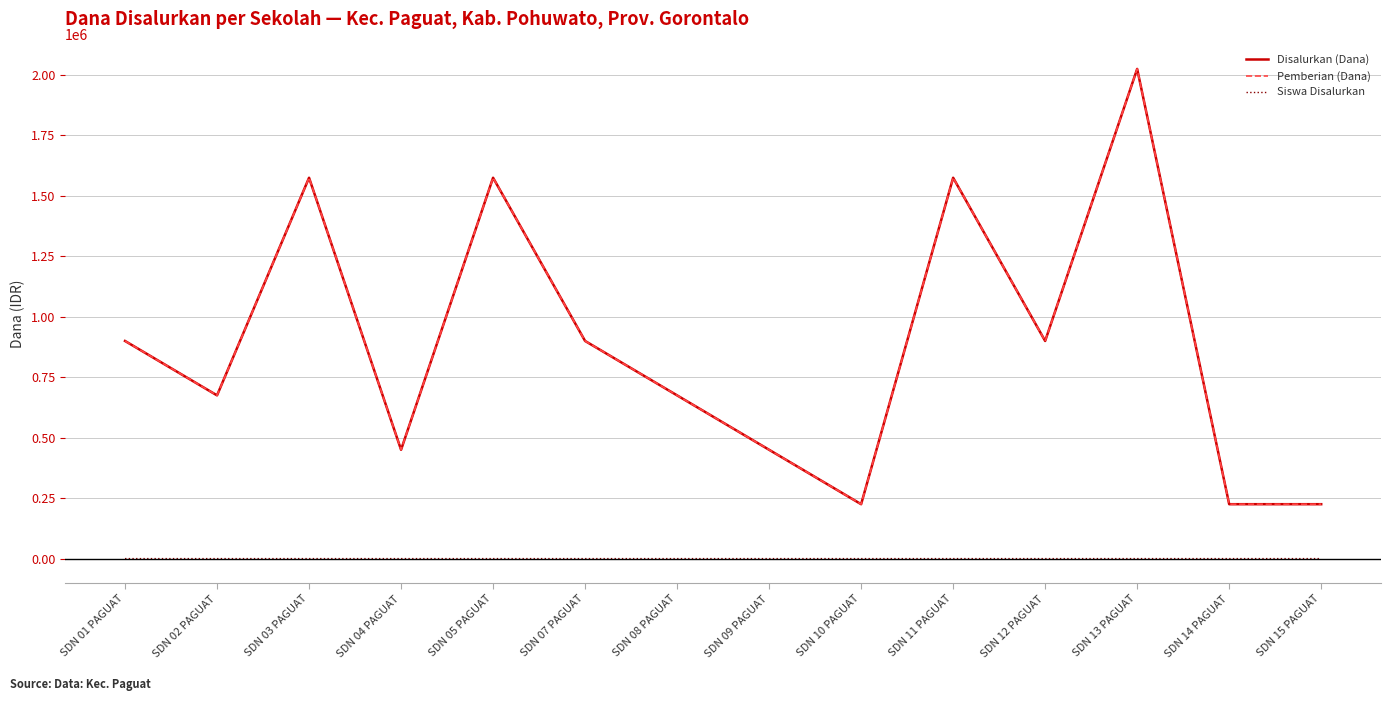

At which category does the chart reach its peak across all series?

SDN 13 PAGUAT